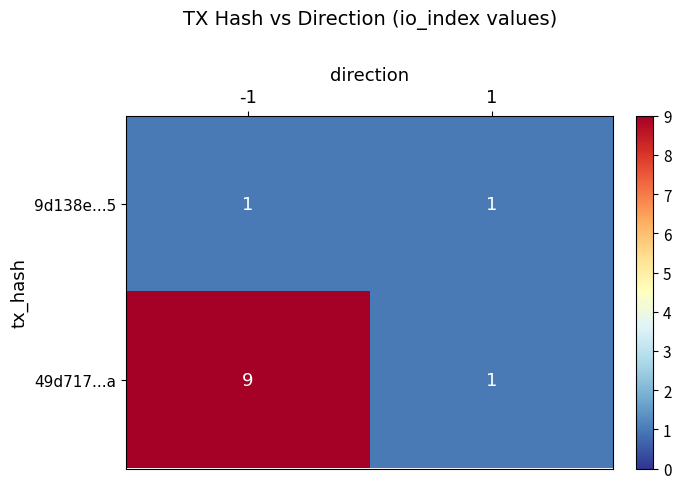

Rank the series by their average value, from highest to lowest.

49d717...a, 9d138e...5